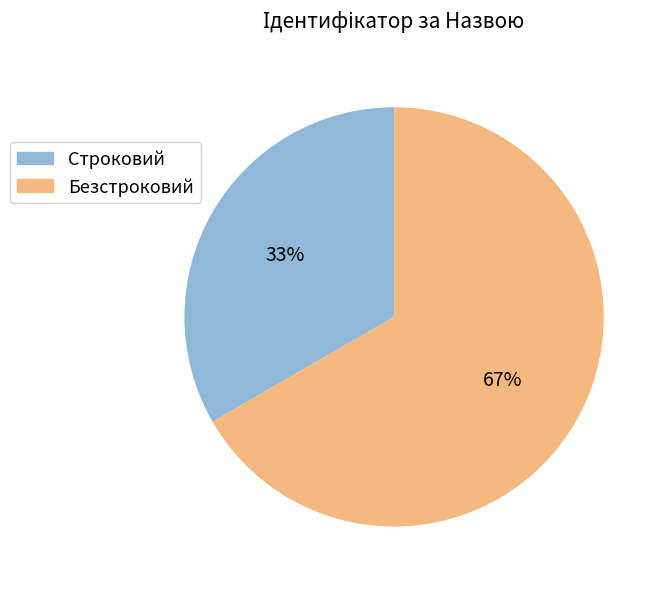

To the nearest percent, what is the average slice percentage?

50%